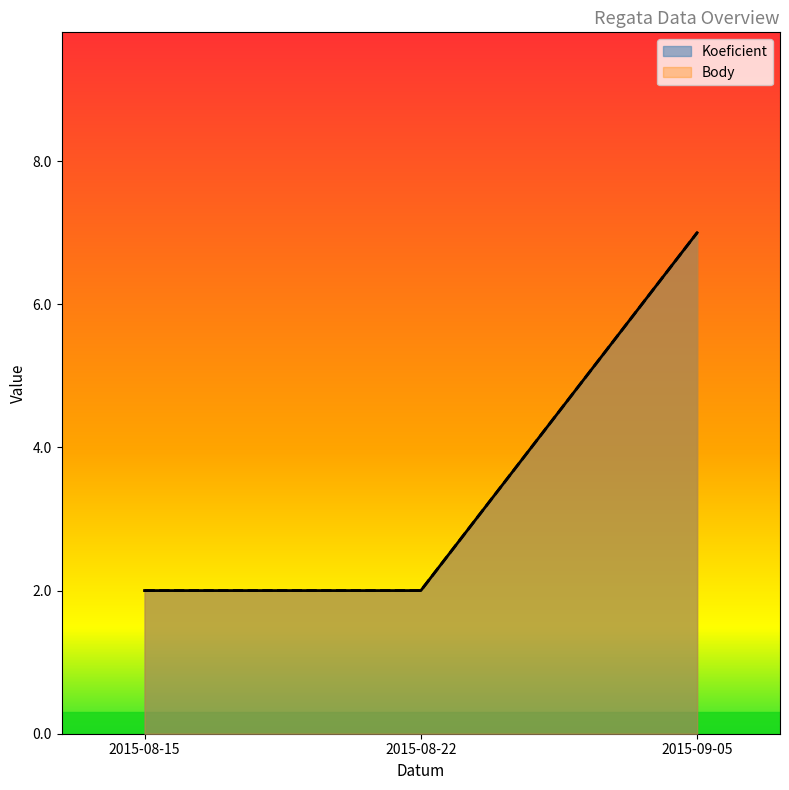

Where is Koeficient nearest to the value 4?

2015-08-15